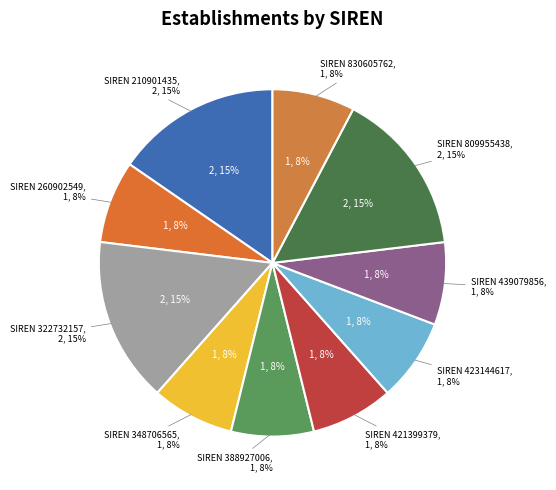

To the nearest percent, what portion does 439079856 represent?

8%